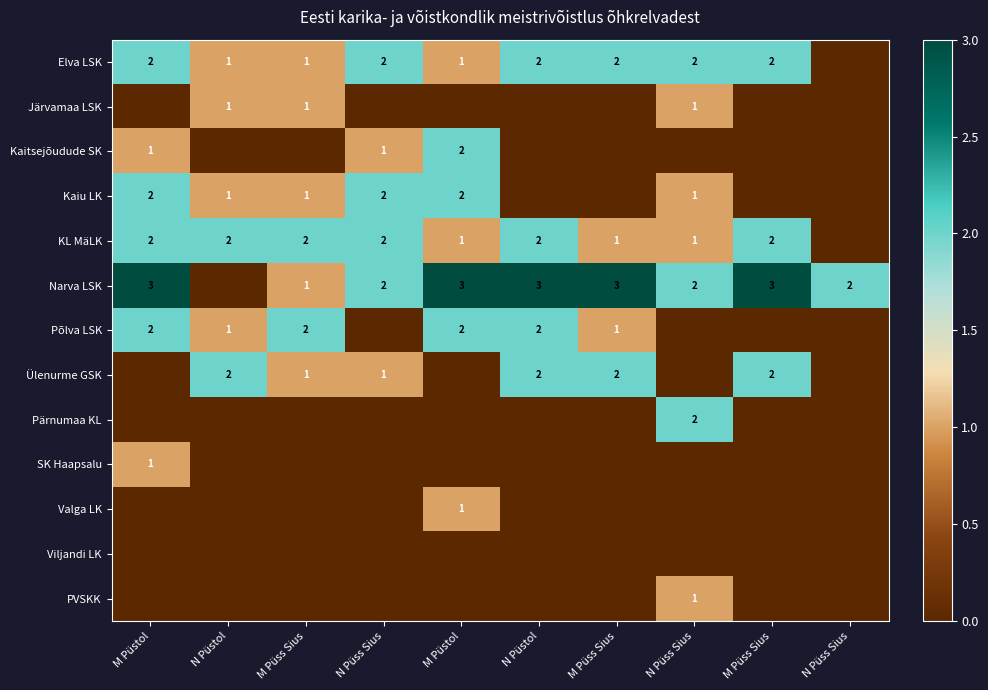

At which category is the sum across all series the highest?

M Püstol